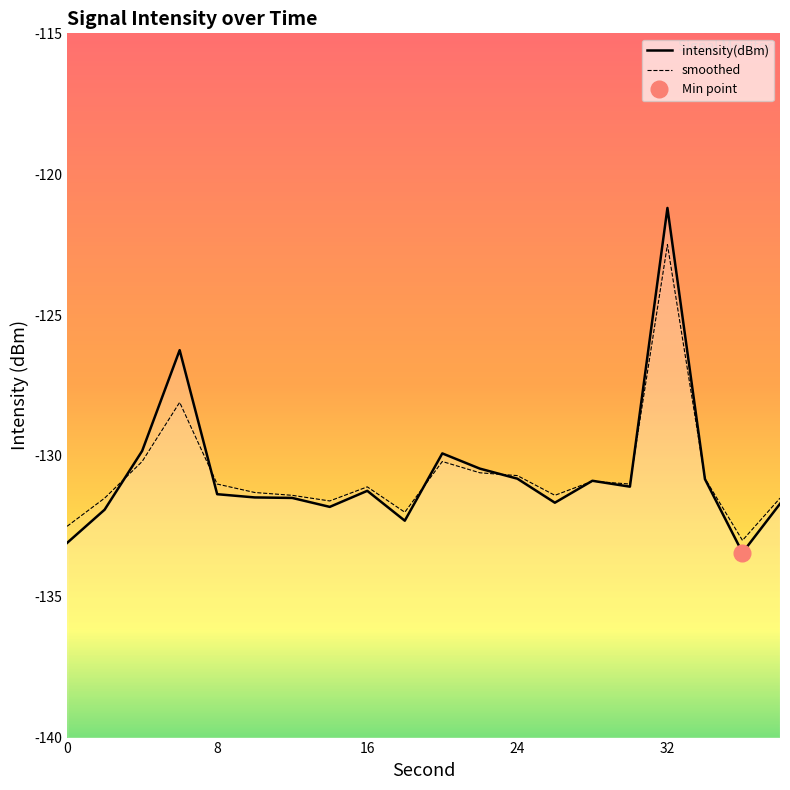

Which category has the highest value in the smoothed series?

32